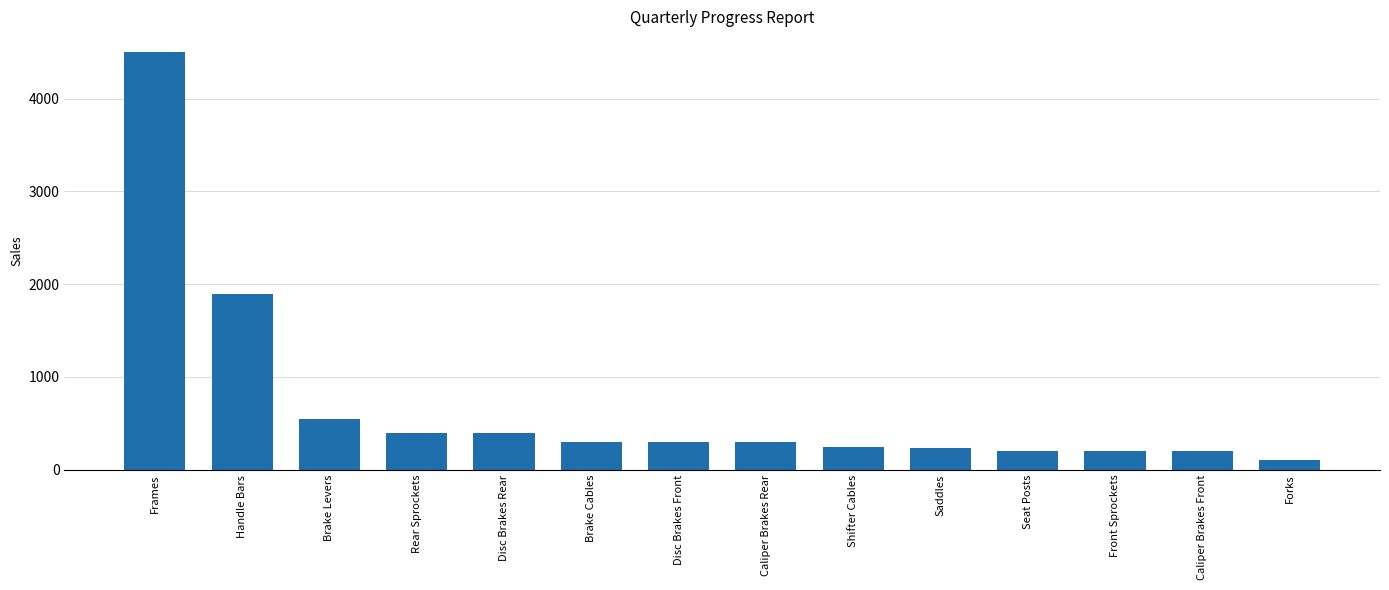

What is the maximum value shown in the chart?

4500